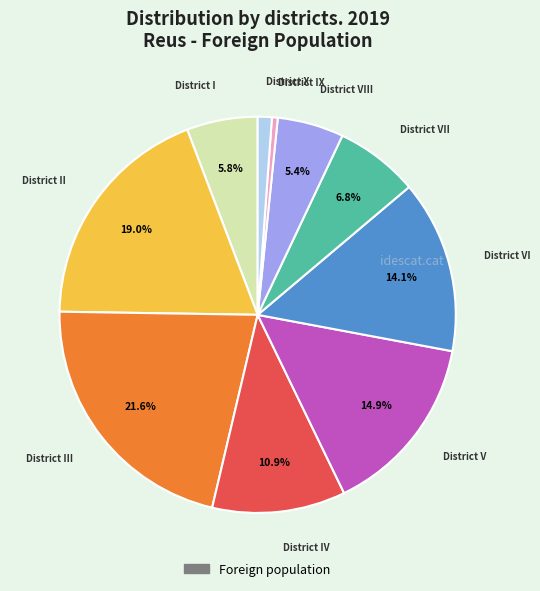

To the nearest percent, what is the average slice percentage?

10%